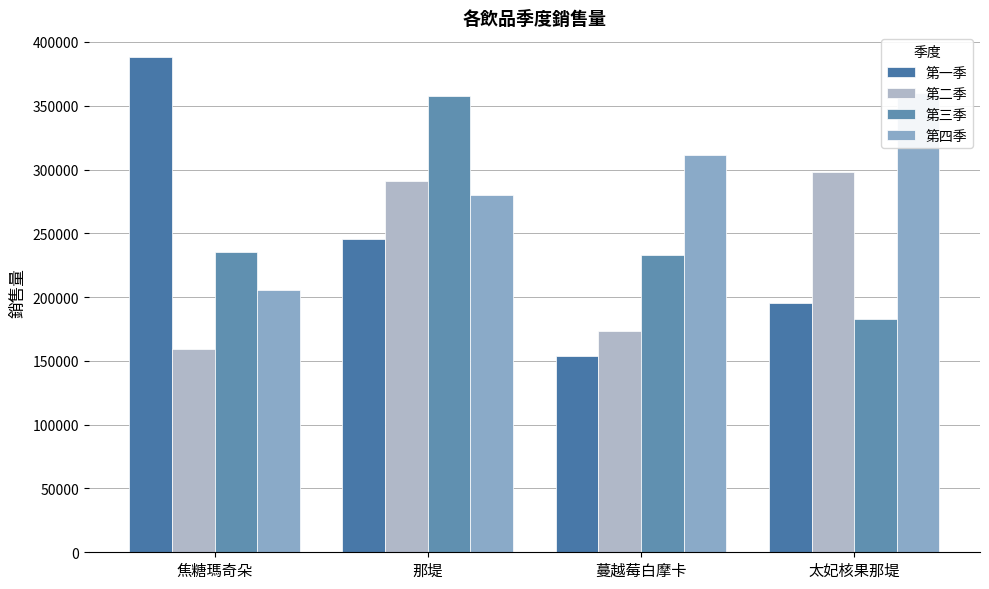

What is the maximum value shown in the chart?

388115